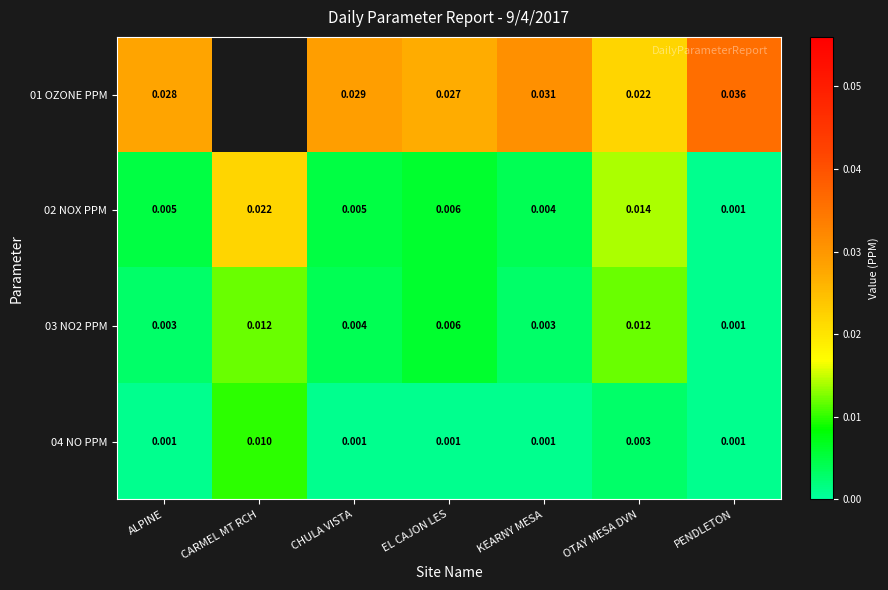

Between KEARNY MESA and EL CAJON LES, which is larger?

KEARNY MESA